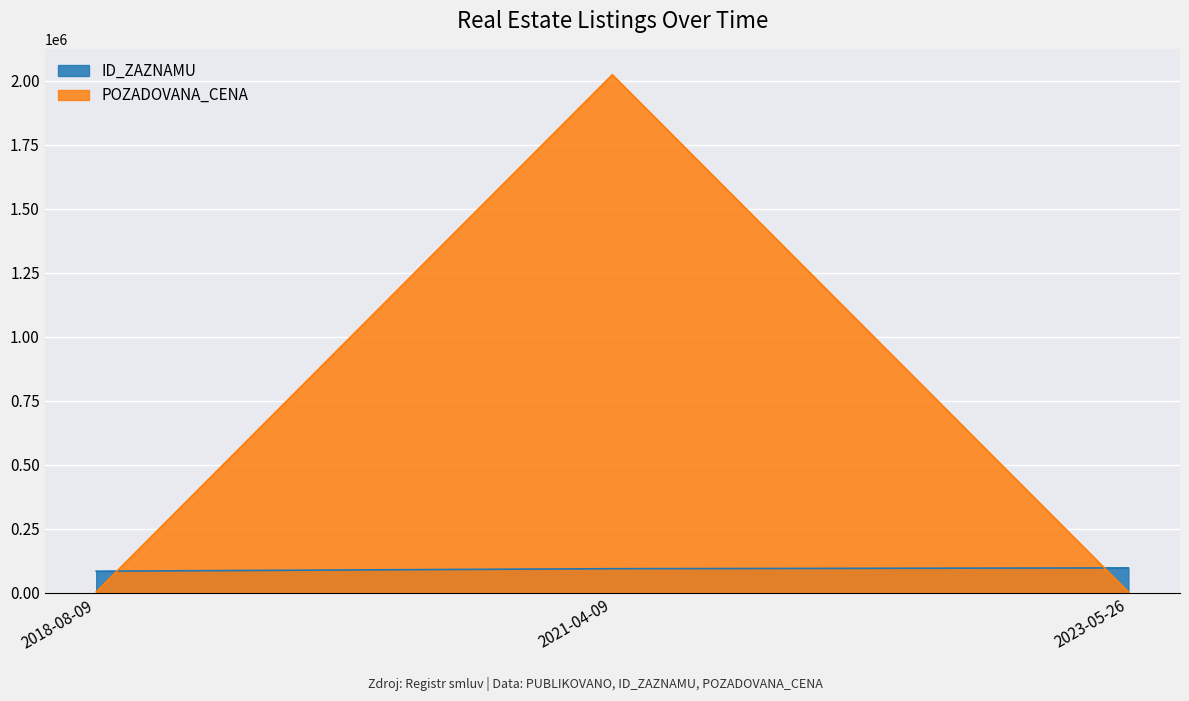

Reading right to left, transcribe all the data shown in this chart.

3750	2024350	4300